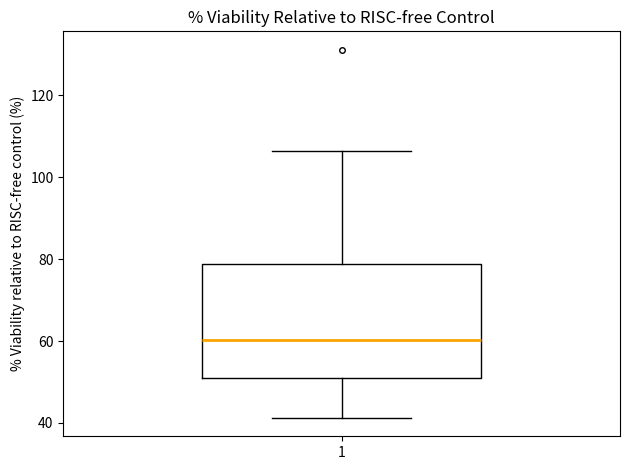

Where does the lower whisker of the box at x = 1 end on the y-axis? The values are not printed on the chart, so give them approximately, as read against the axis.

42